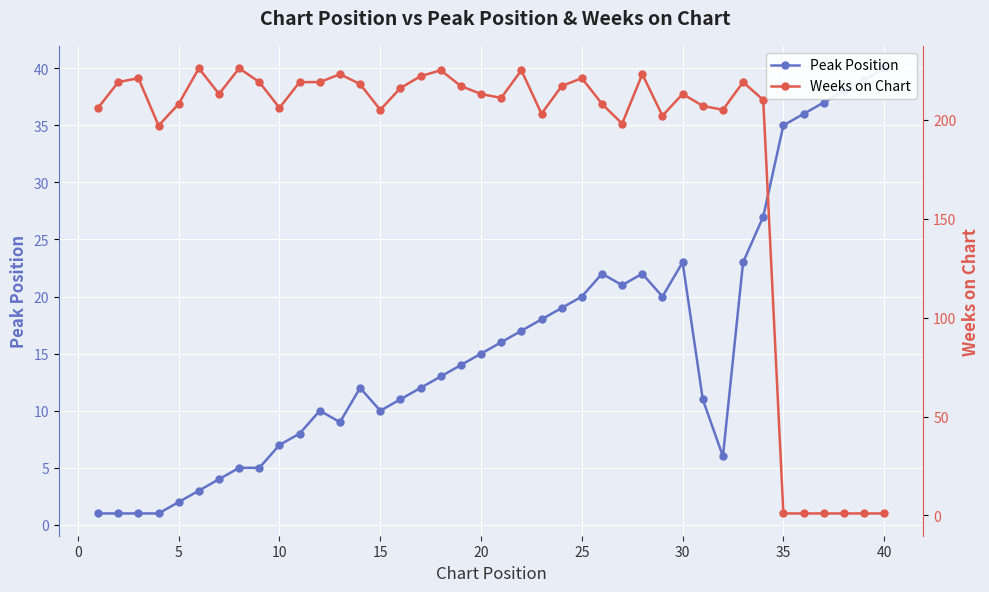

After their last crossing, which series has the higher values: Peak Position or Weeks on Chart?

Peak Position